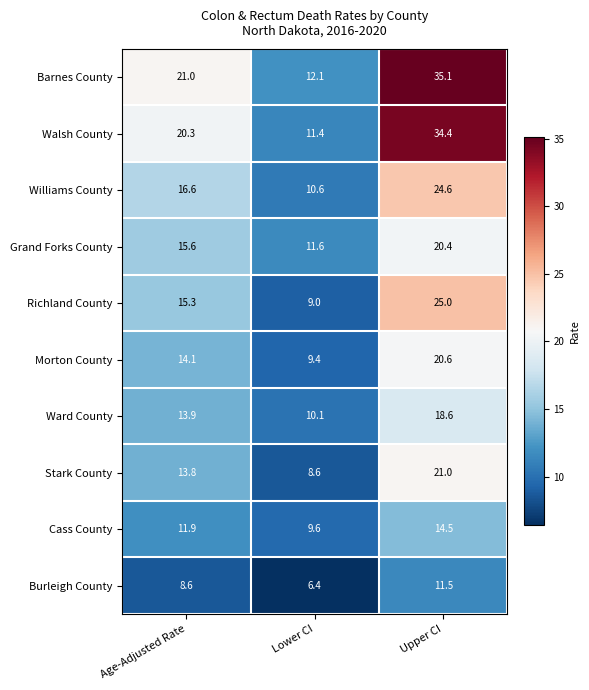

At which category does the chart reach its peak across all series?

Upper CI